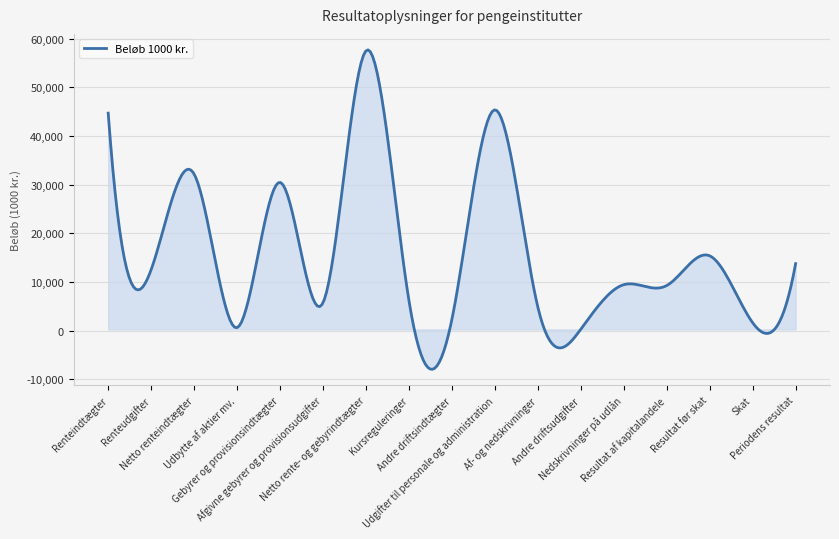

Which label corresponds to the smallest value in the chart?

Andre driftsudgifter